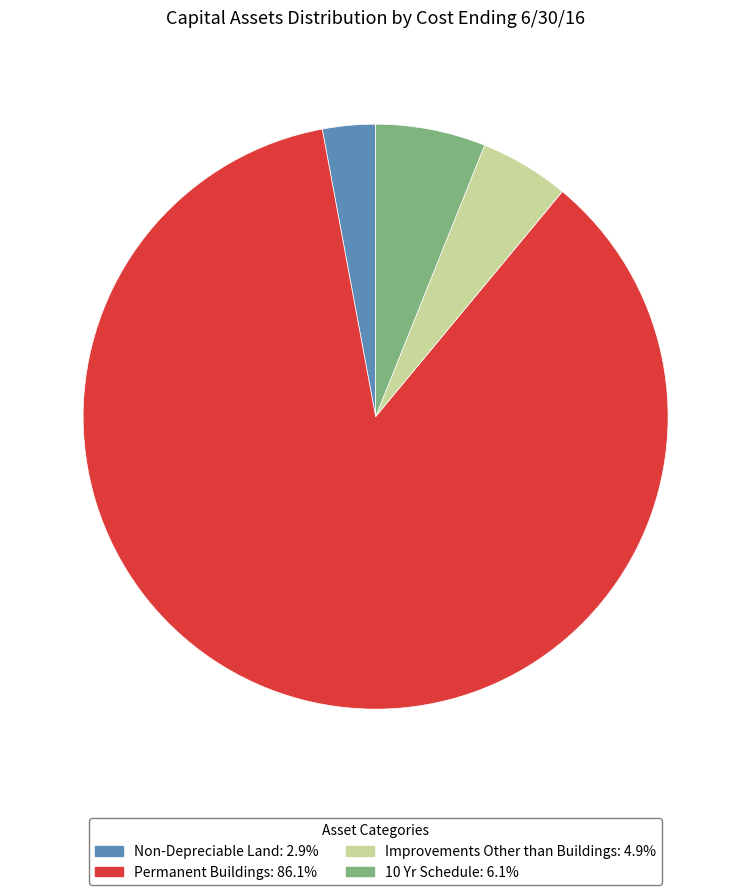

What is the ratio of the value at Improvements Other than Buildings: 4.9% to the value at 10 Yr Schedule: 6.1%?

0.8